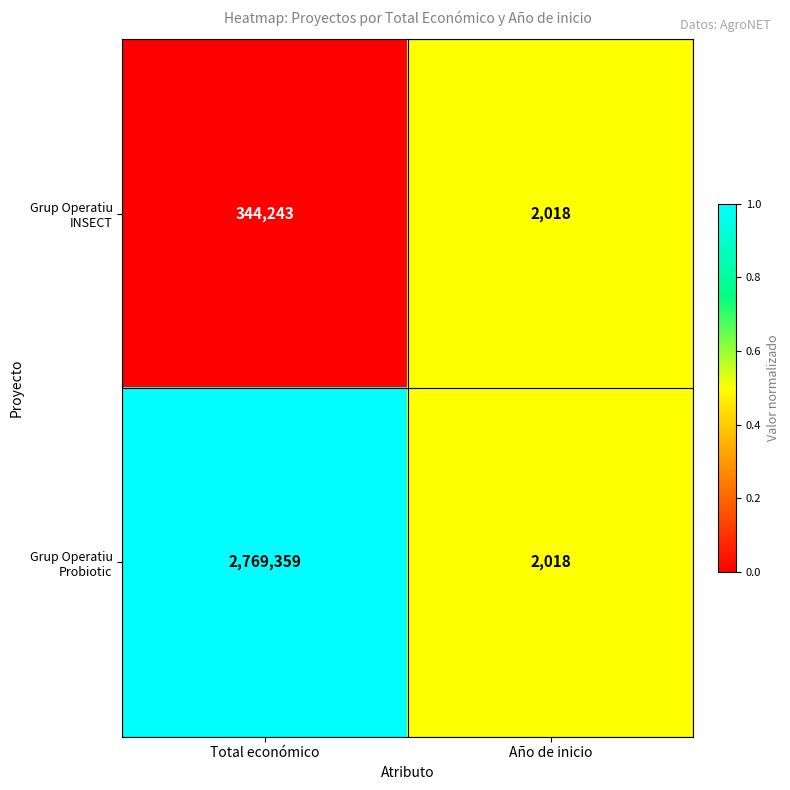

True or false: Grup Operatiu INSECT has a value of 1062 at Año de inicio.

False